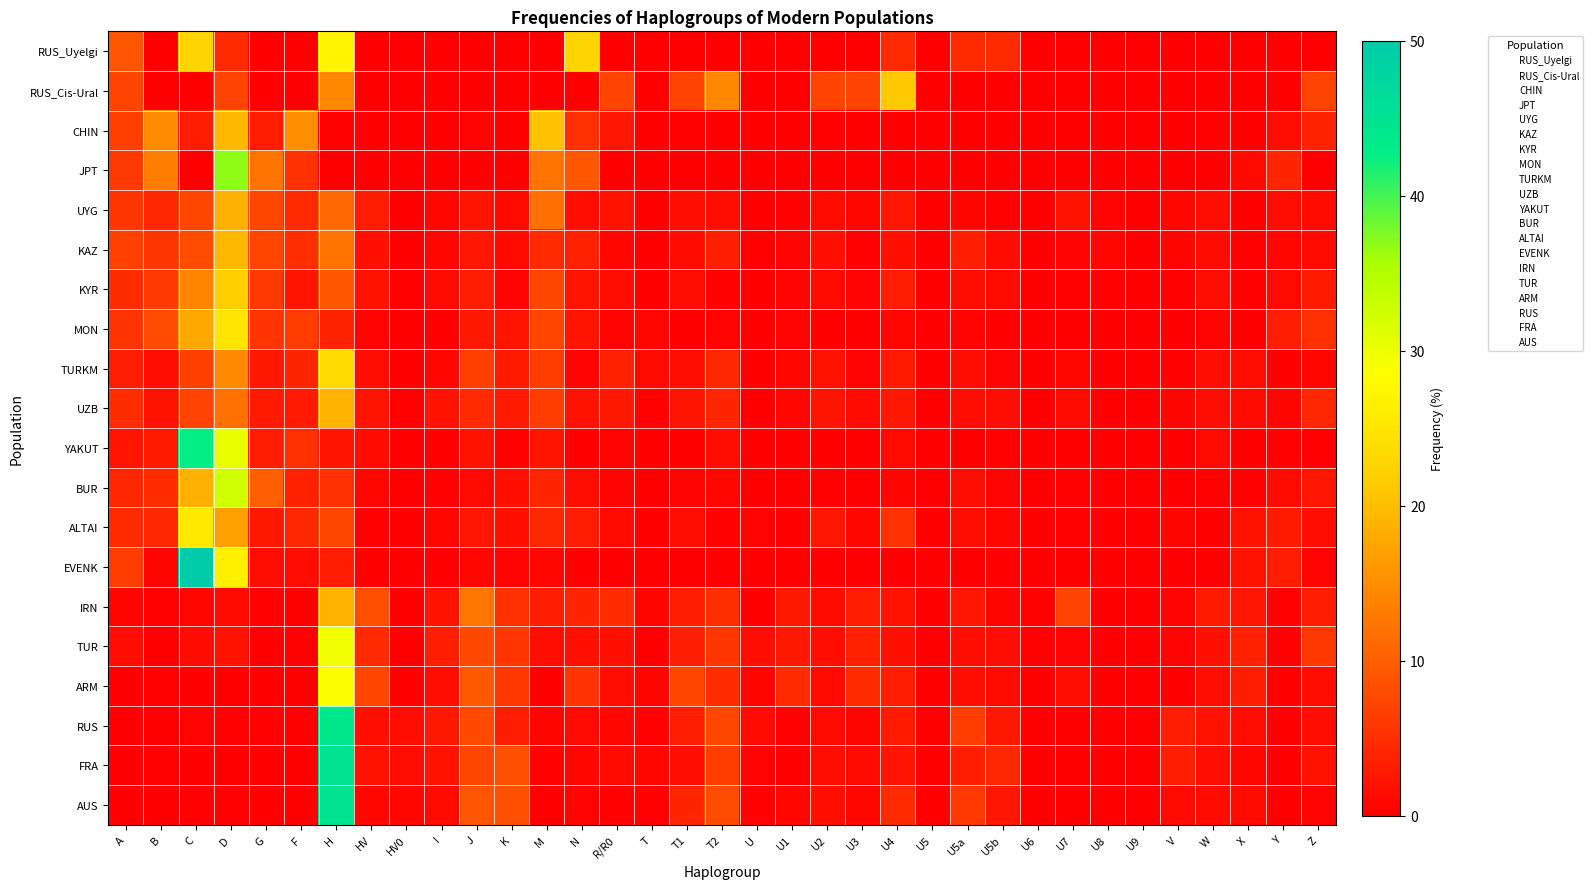

At which category is the sum across all series the highest?

H